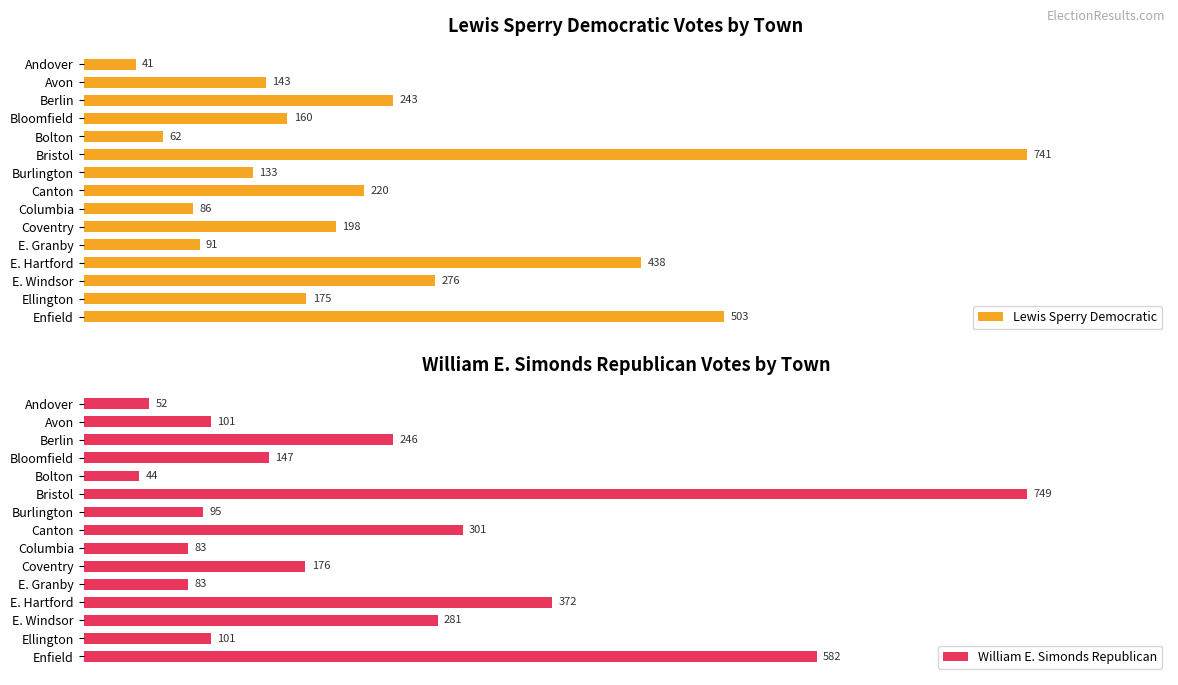

At which label does Lewis Sperry Democratic reach its peak?

Bristol